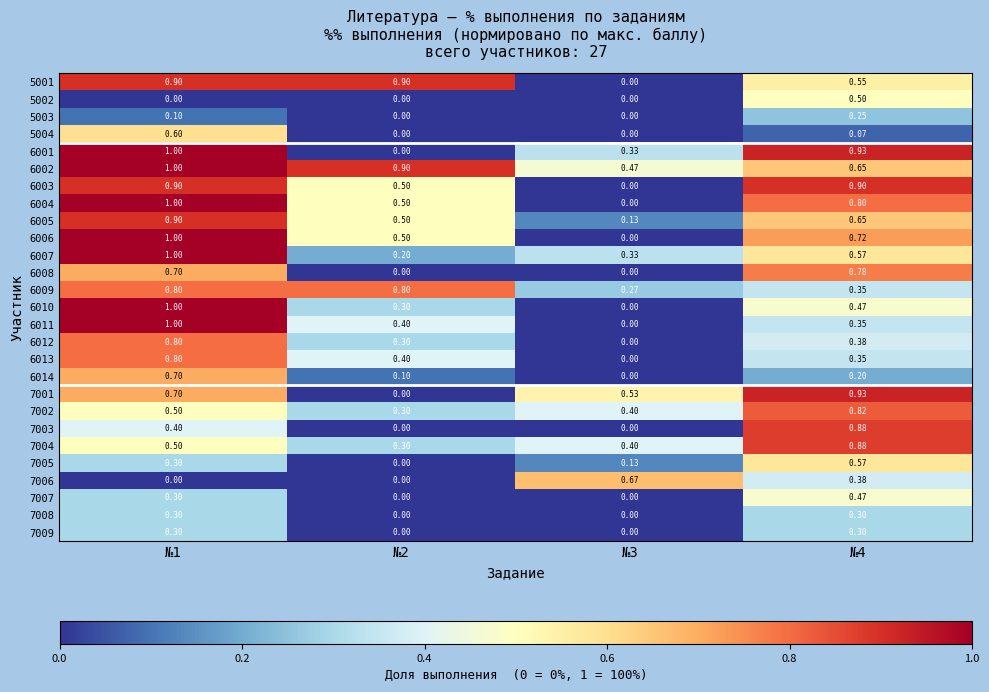

Is the value of 5003 at №2 greater than the value of 7009 at №1?

No